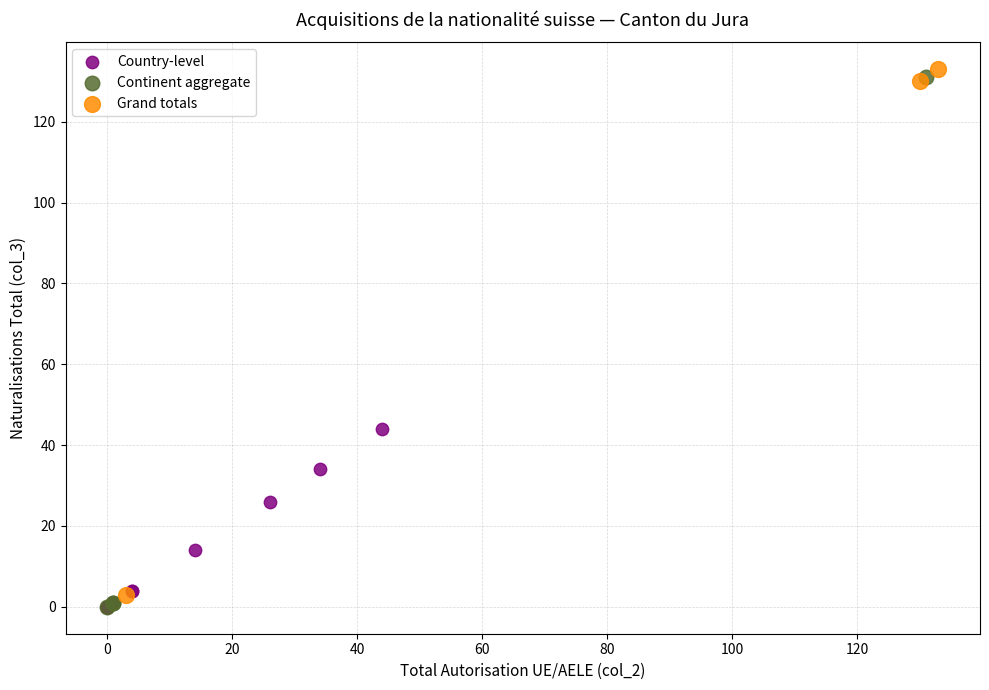

Which series contains the highest Y value?

Grand totals